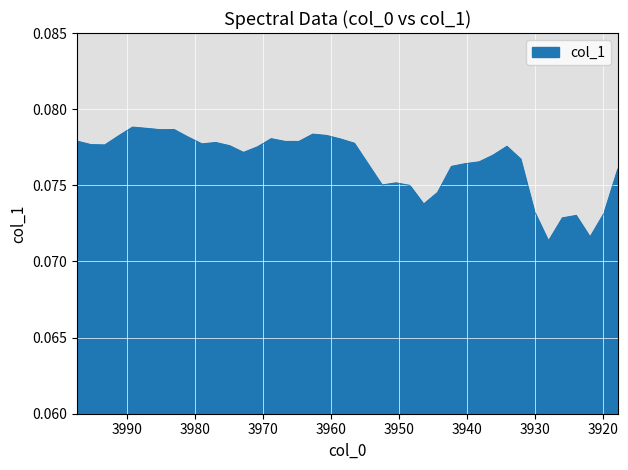

At which label is the value closest to 0?

3928.05421